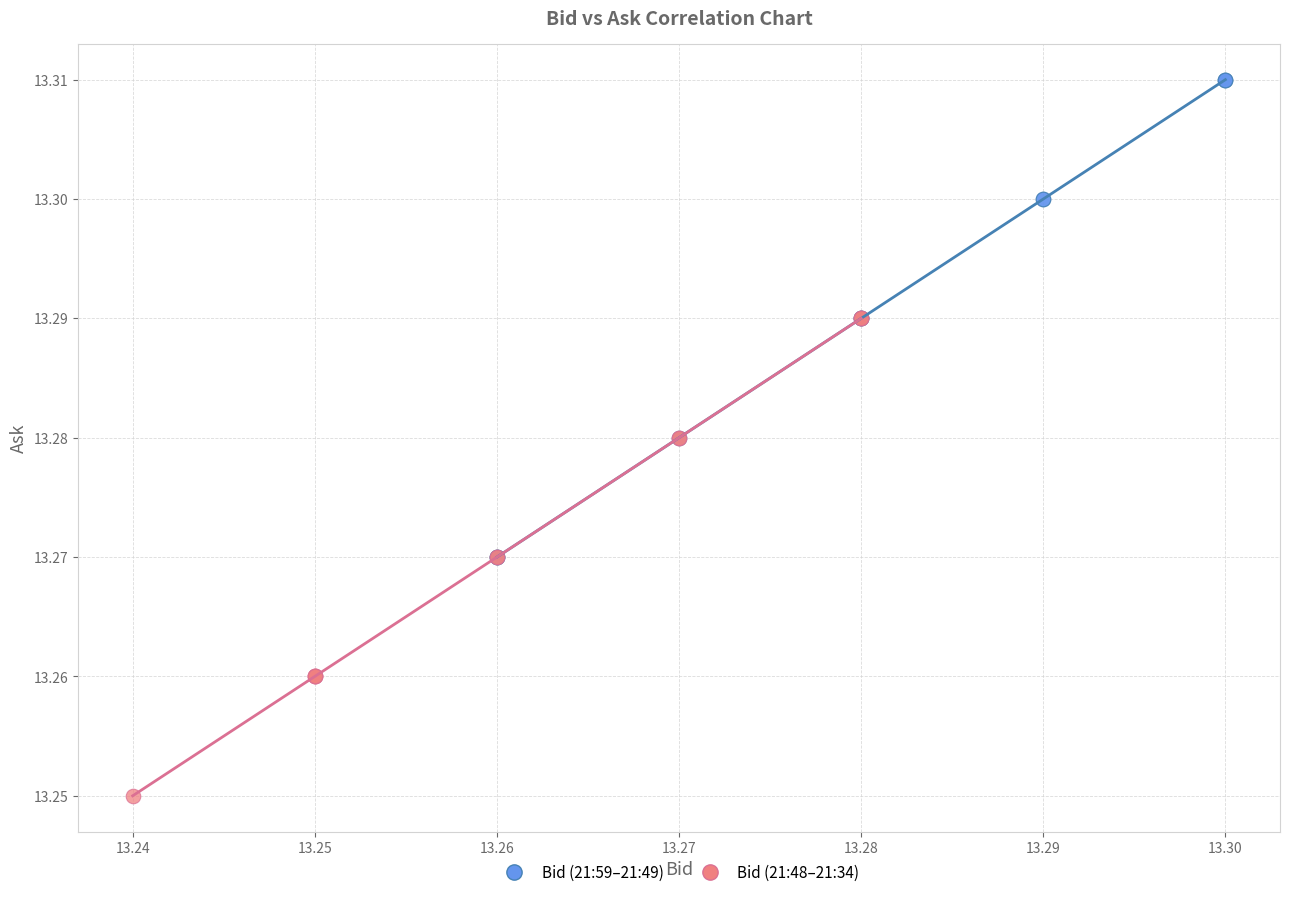

Which series contains the highest Y value?

Bid (21:59–21:49)